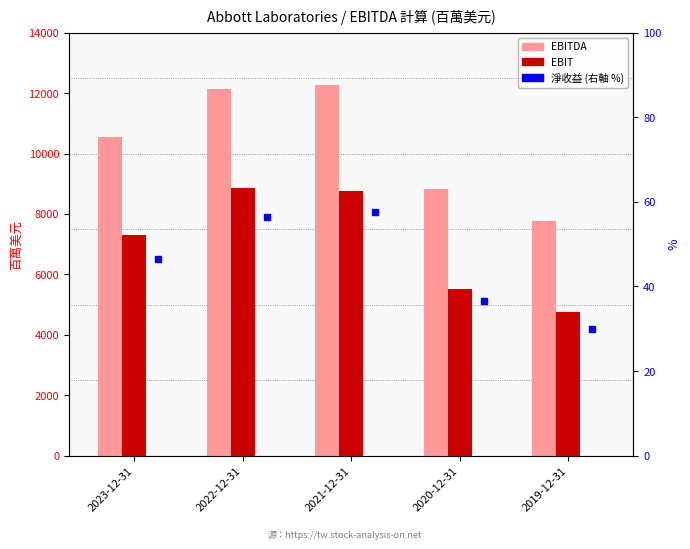

How many groups of bars are there?

5